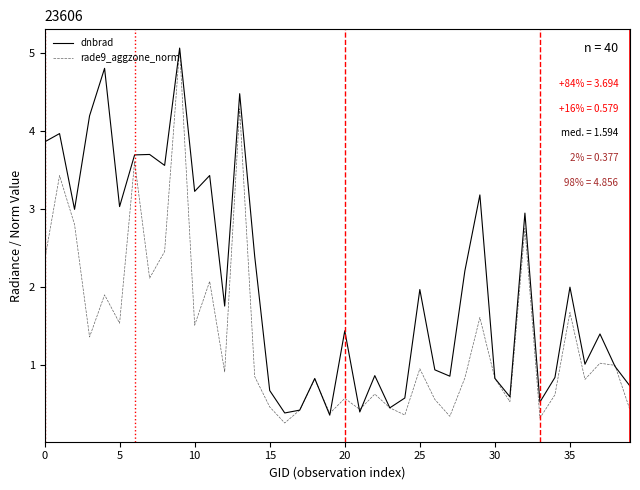

What is the lowest value of the rade9_aggzone_norm series?

0.3